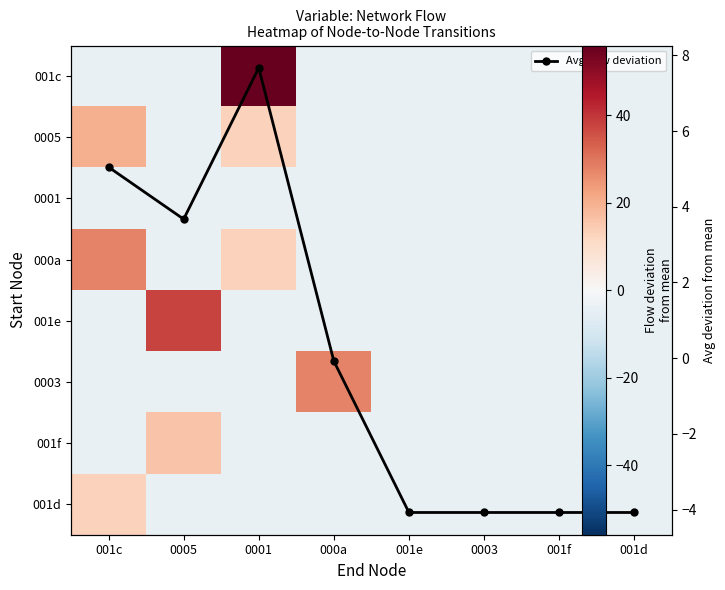

Which series has the largest range (max minus min)?

001c